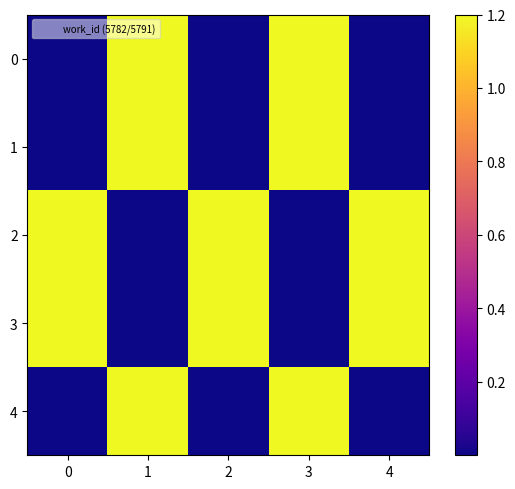

What is the spread (max minus min) of values at 3?

1.2